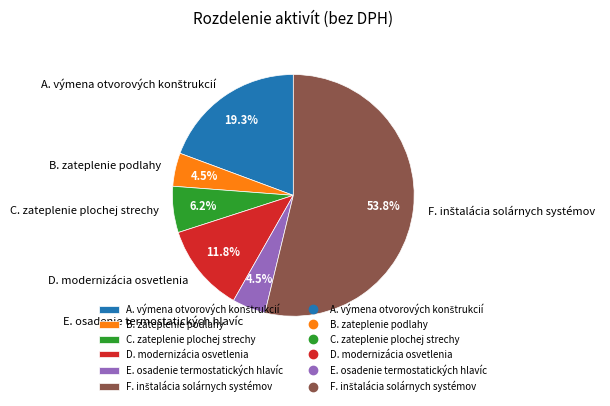

Combined, do C. zateplenie plochej strechy and B. zateplenie podlahy account for over 50%?

No